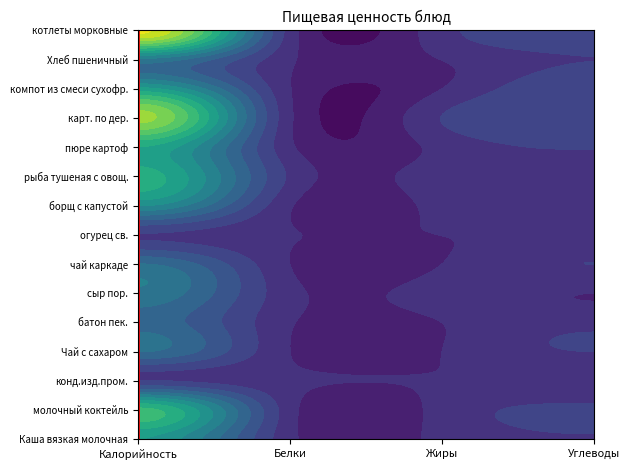

How many data points are less than 7?

7